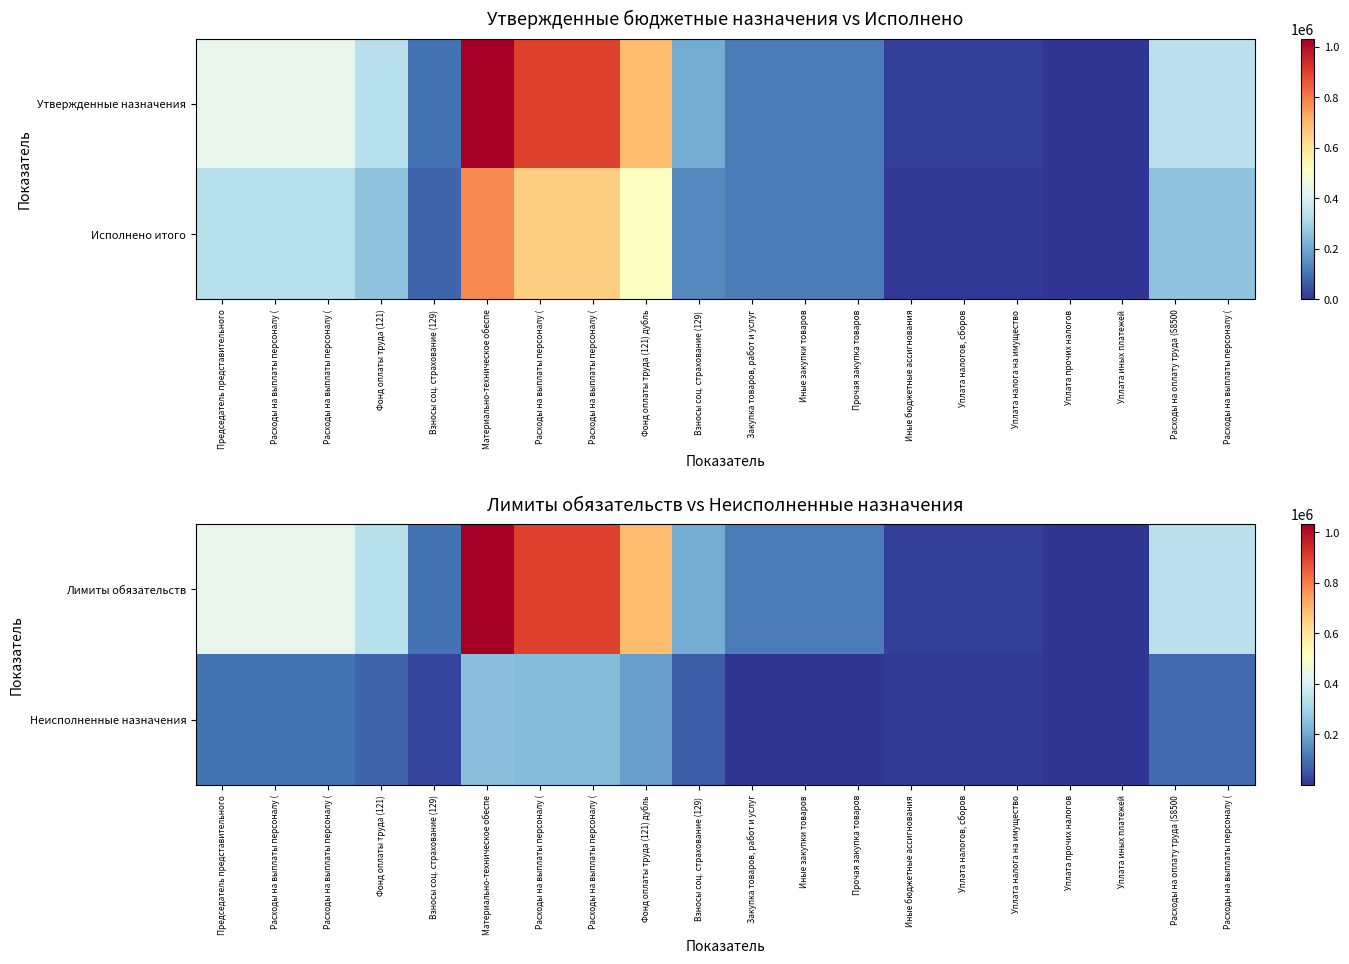

True or false: Лимиты обязательств has a value of 20.0 at Уплата прочих налогов.

True